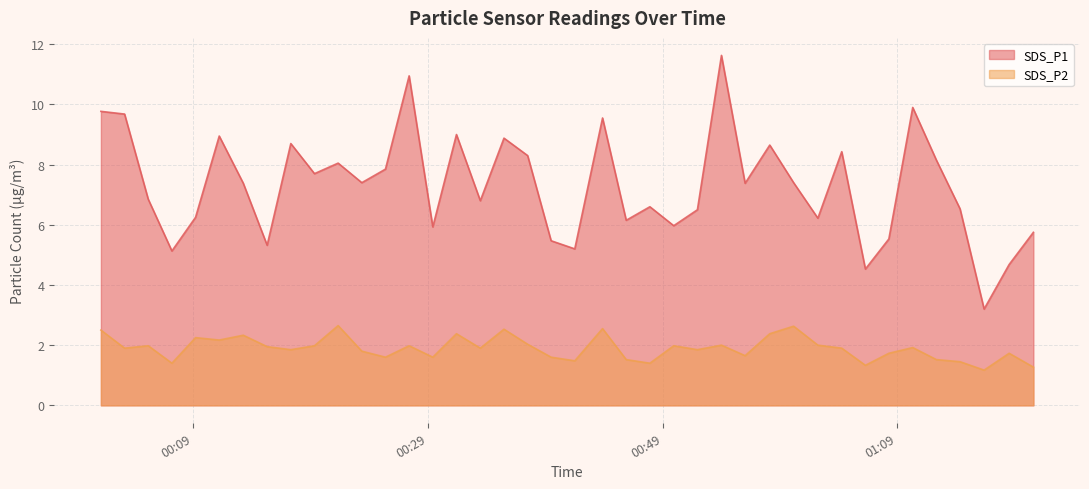

What is the difference between the SDS_P2 values at 2021/09/28 01:12:20 and 2021/09/28 01:10:19?

0.4